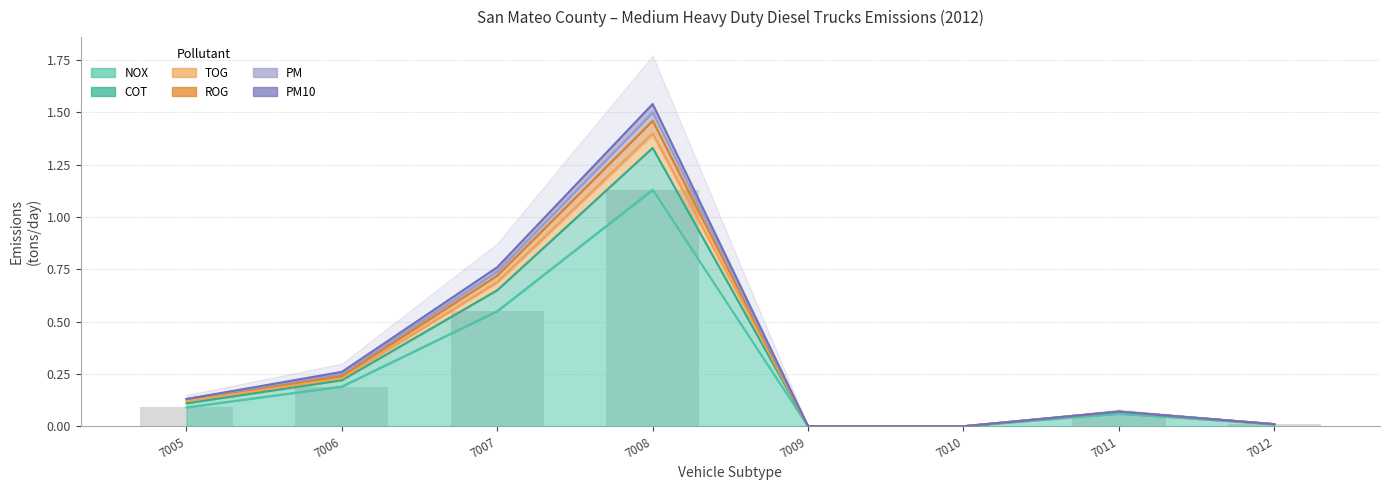

What are all the series names shown in the legend?

NOX, COT, TOG, ROG, PM, PM10